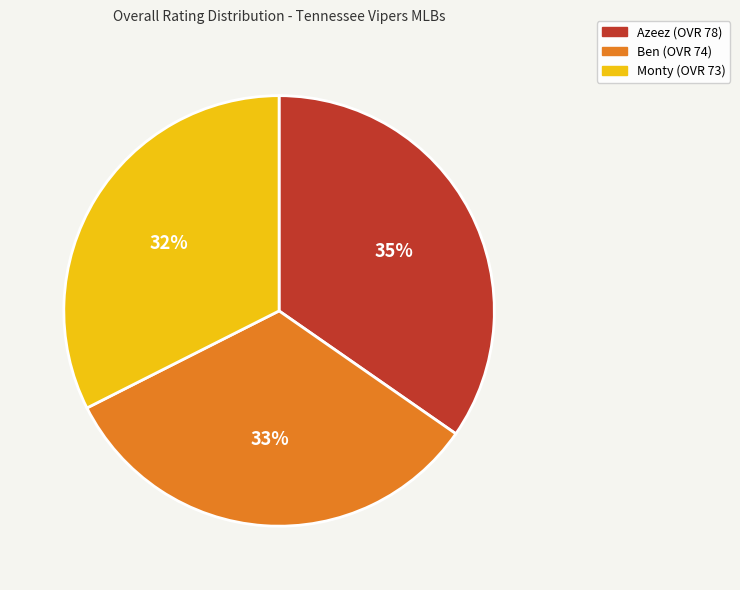

Combined, do Azeez and Monty account for over 50%?

Yes